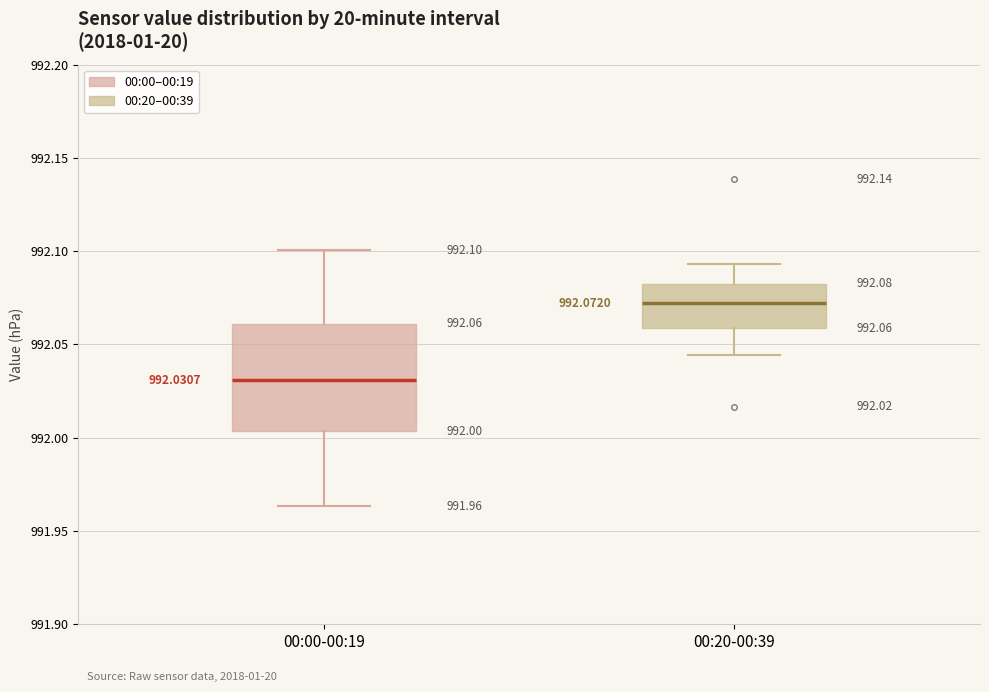

Which box's median line is the lowest?

00:00-00:19